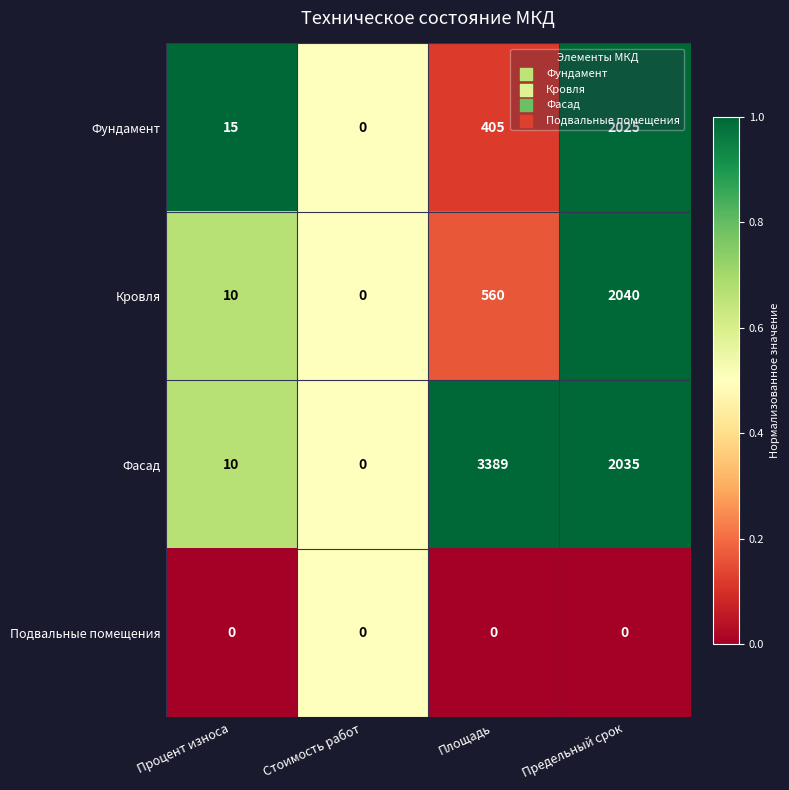

At Предельный срок, list the series in order from smallest to largest.

Подвальные помещения, Фундамент, Фасад, Кровля